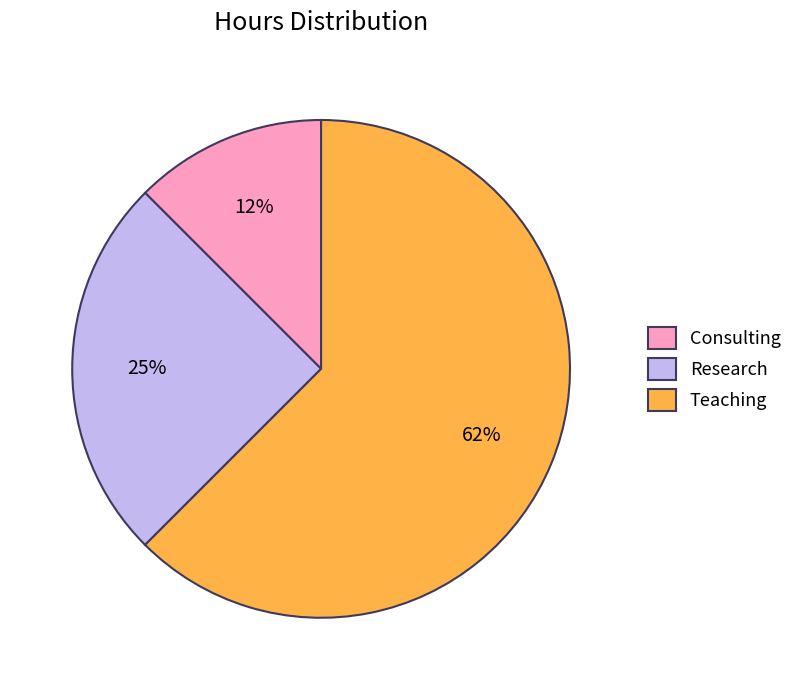

Between Teaching and Research, which is larger?

Teaching